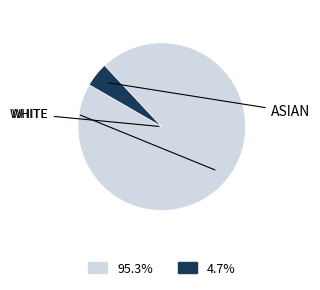

Is there any slice that represents more than half of the pie?

Yes